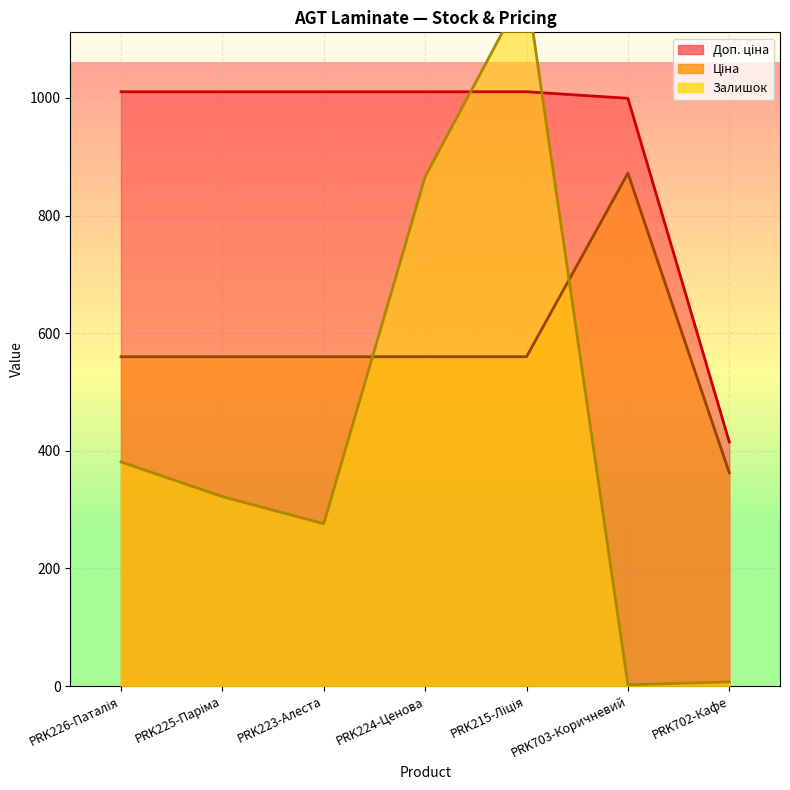

At which label does Ціна first exceed 559?

PRK226-Паталія